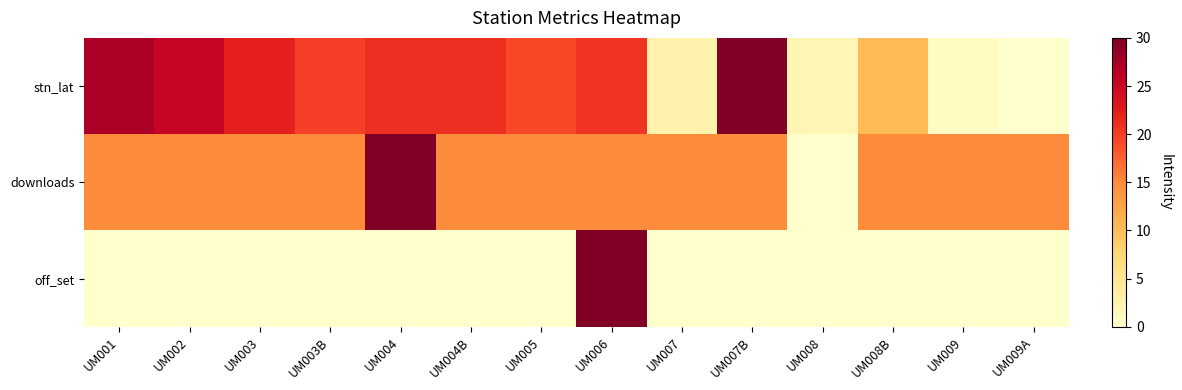

Which series has the largest total across all categories?

stn_lat